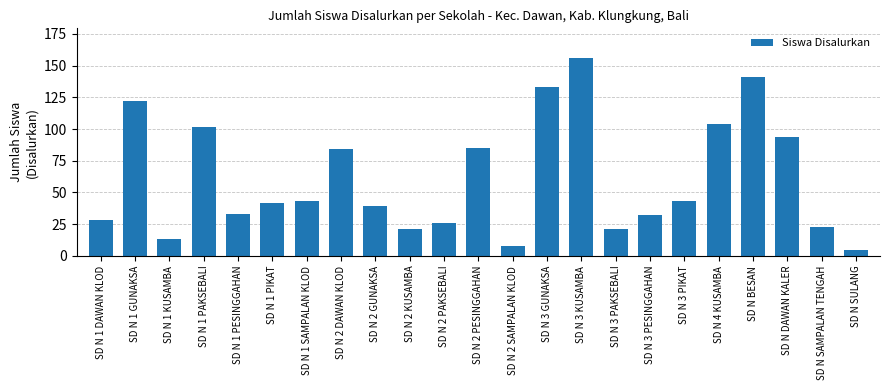

What is the sum of the values at SD N DAWAN KALER and SD N 3 PESINGGAHAN?

126